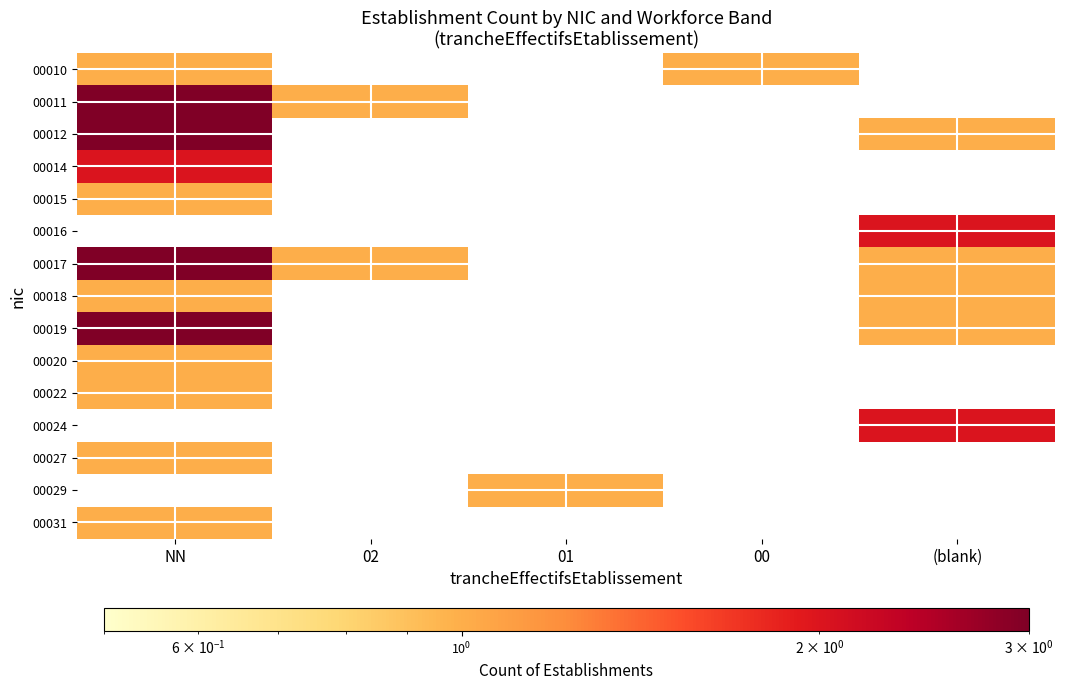

What is the difference between the highest and lowest values at 01?

1.0